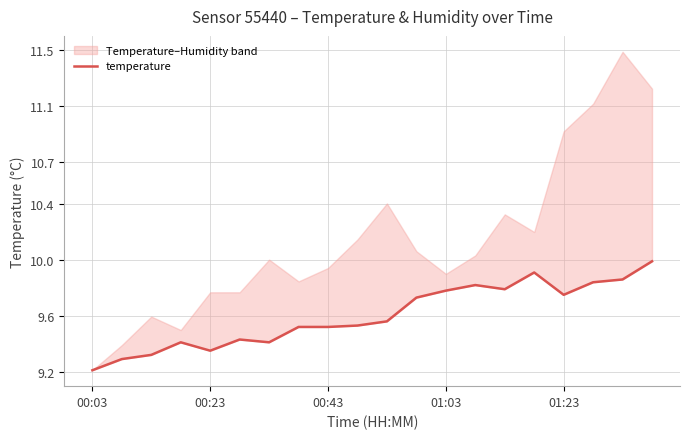

How many series are shown in this chart?

1